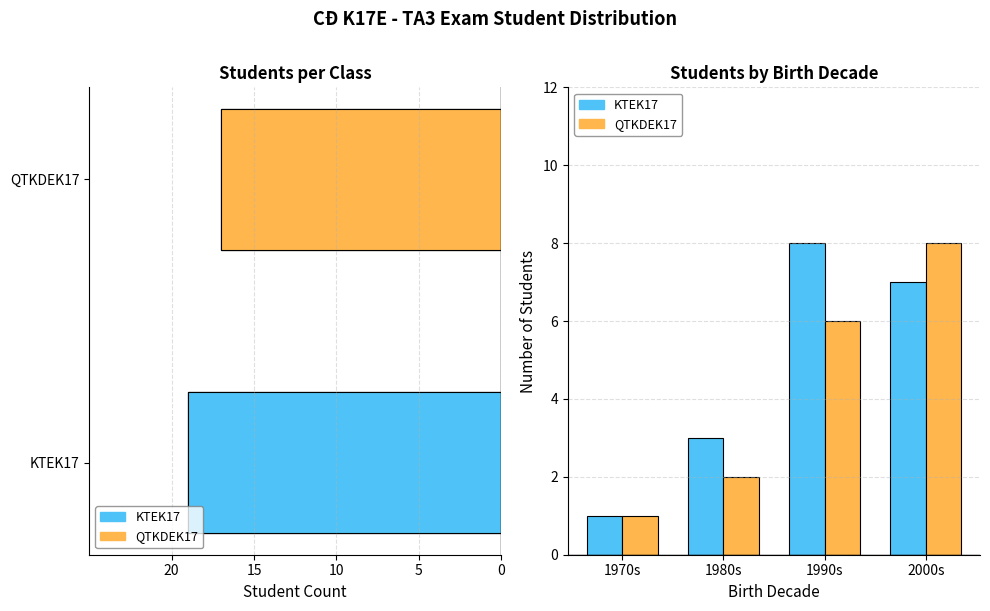

The QTKDEK17 series shows 1 at 1970s. True or false?

False